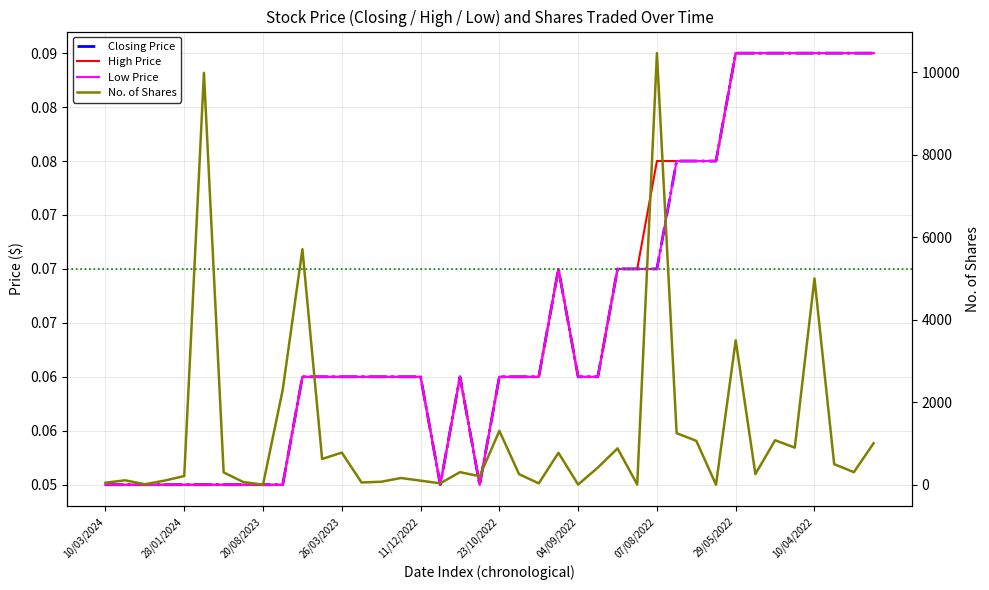

True or false: Low Price has a value of 0.1 at 28/01/2024.

True